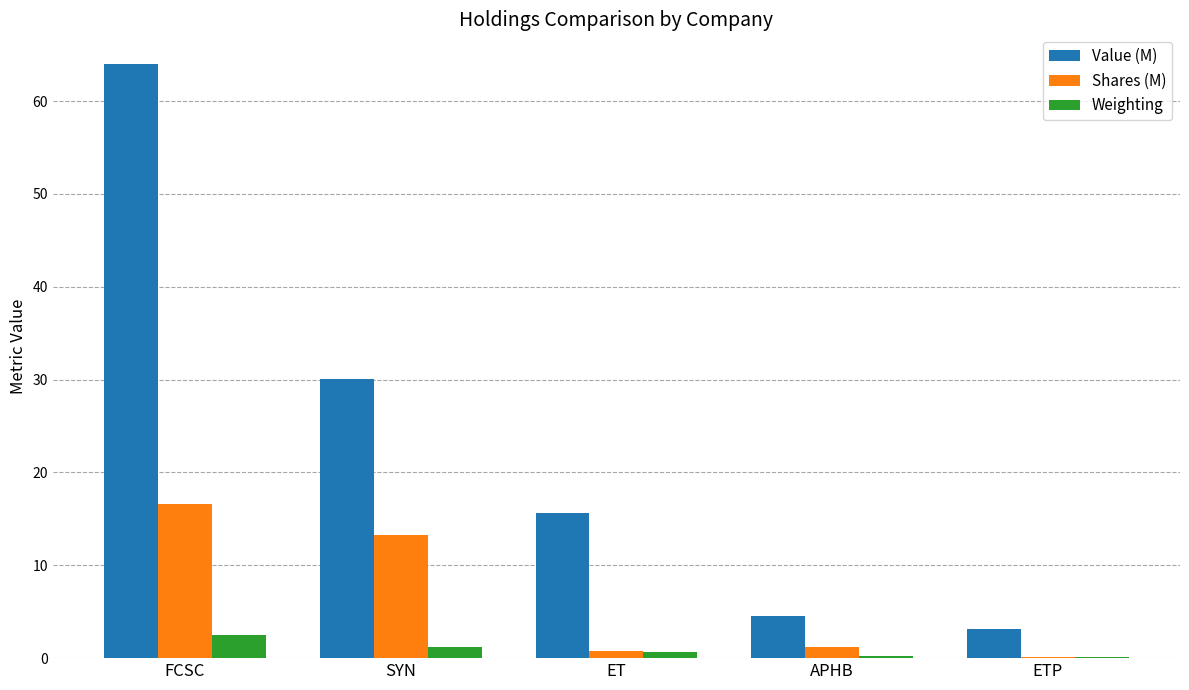

What is the greatest value displayed?

64.0